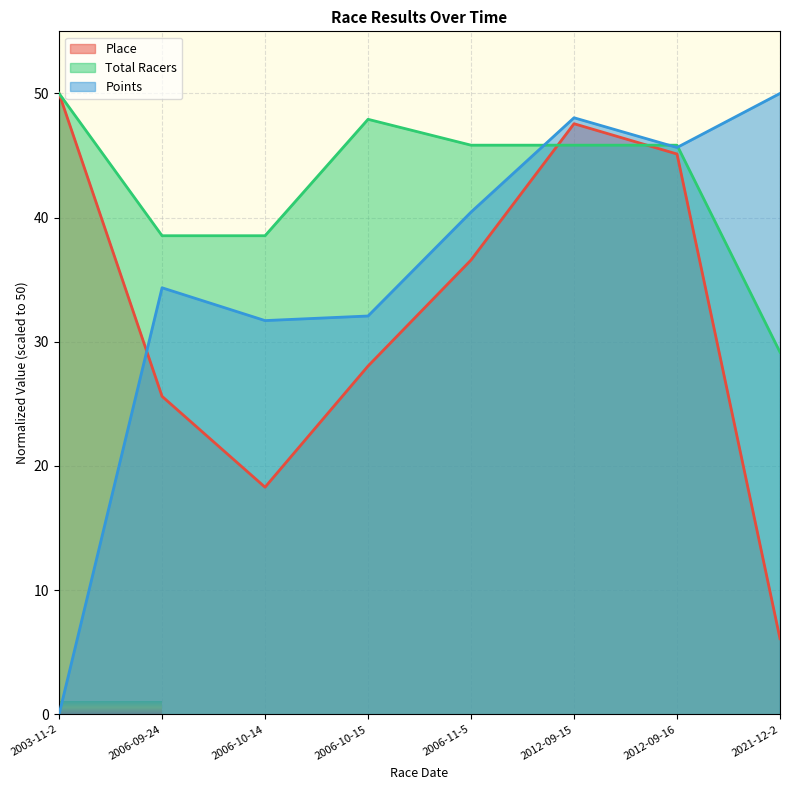

What is the difference between the highest and lowest values at 2012-09-16?

0.7